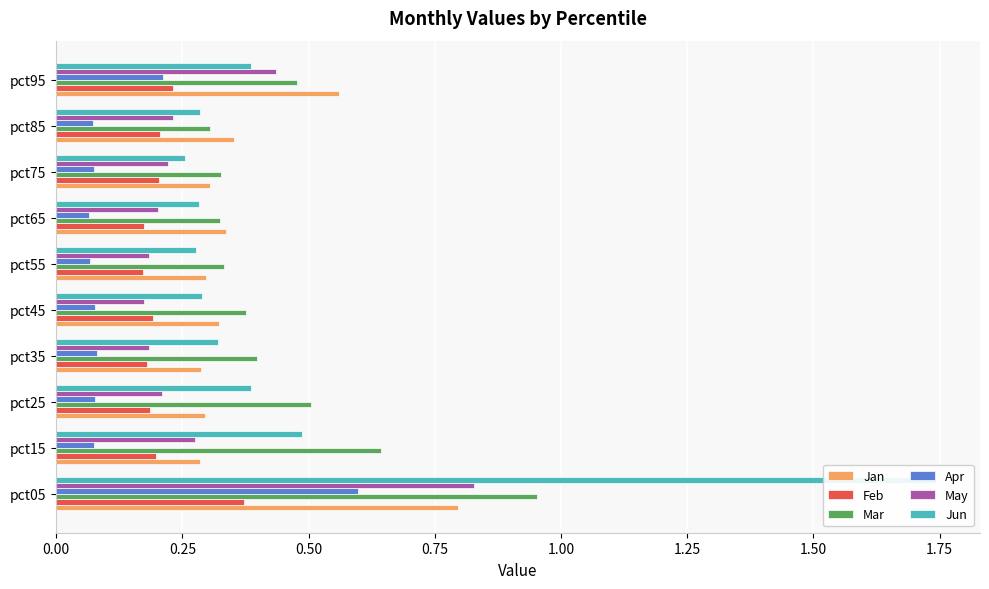

What is the highest value of the Apr series?

0.6